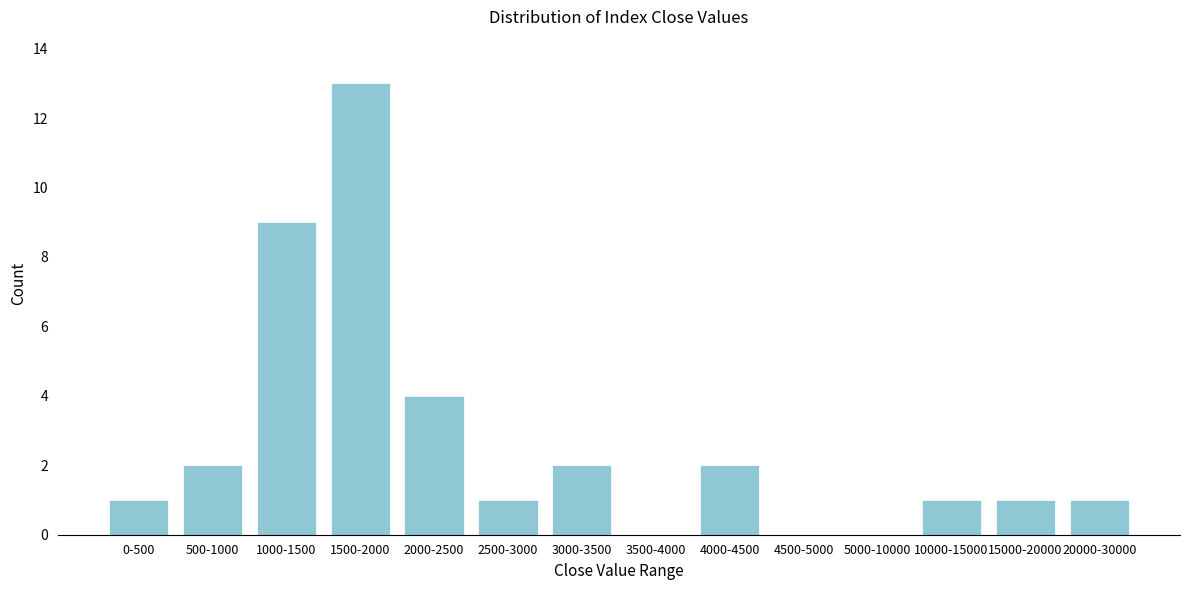

Reading left to right, transcribe all the data shown in this chart.

0-500=1	500-1000=2	1000-1500=9	1500-2000=13	2000-2500=4	2500-3000=1	3000-3500=2	3500-4000=0	4000-4500=2	4500-5000=0	5000-10000=0	10000-15000=1	15000-20000=1	20000-30000=1